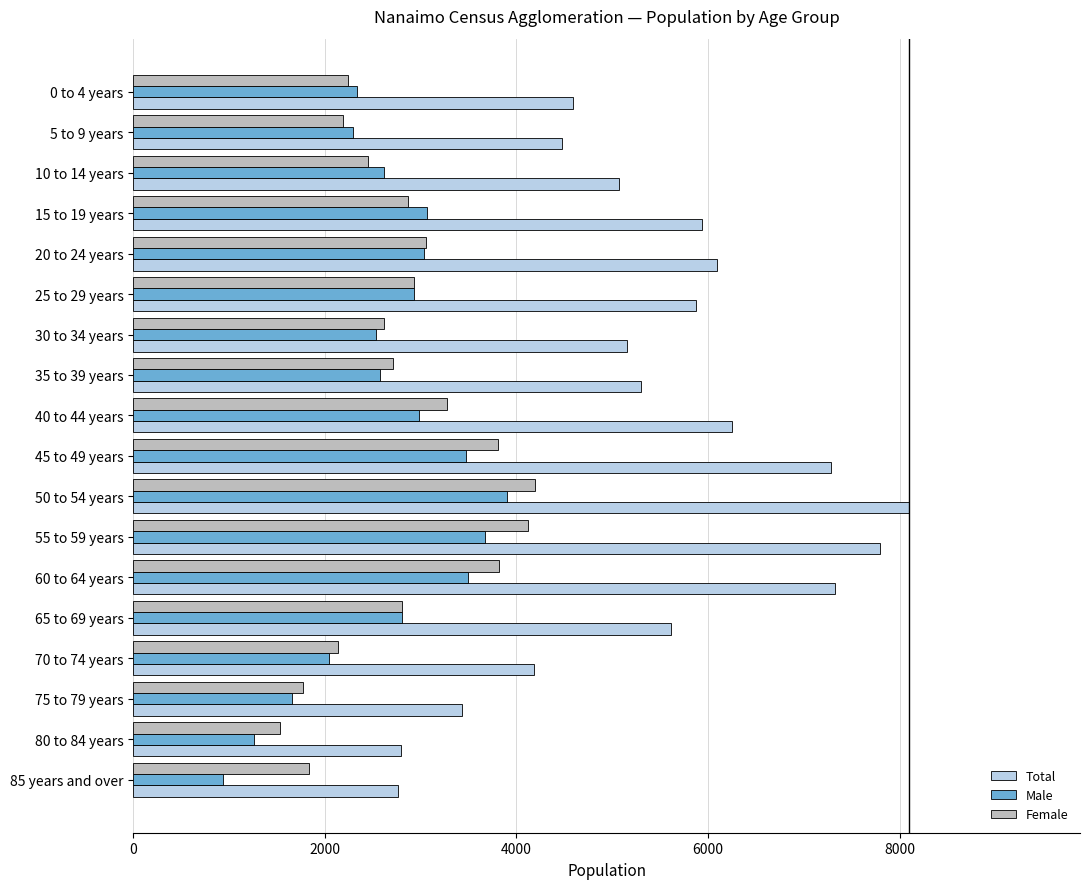

What is the minimum value shown in the chart?

935